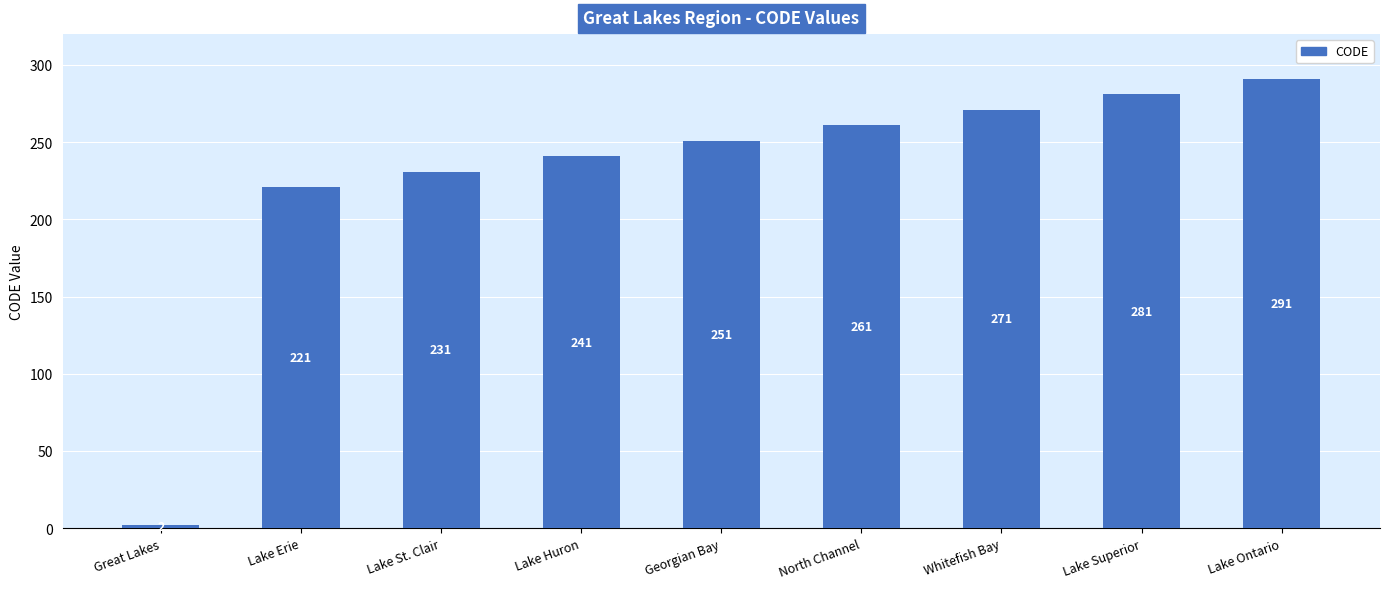

Reading left to right, transcribe all the data shown in this chart.

Great Lakes=2	Lake Erie=221	Lake St. Clair=231	Lake Huron=241	Georgian Bay=251	North Channel=261	Whitefish Bay=271	Lake Superior=281	Lake Ontario=291